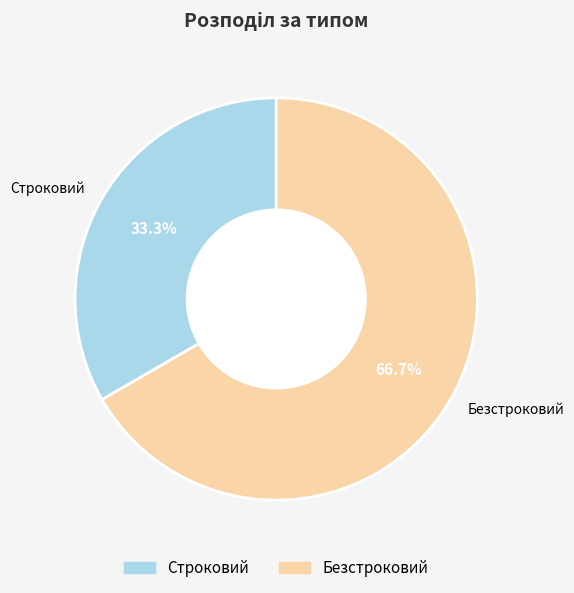

To the nearest percent, what portion does Строковий represent?

33%